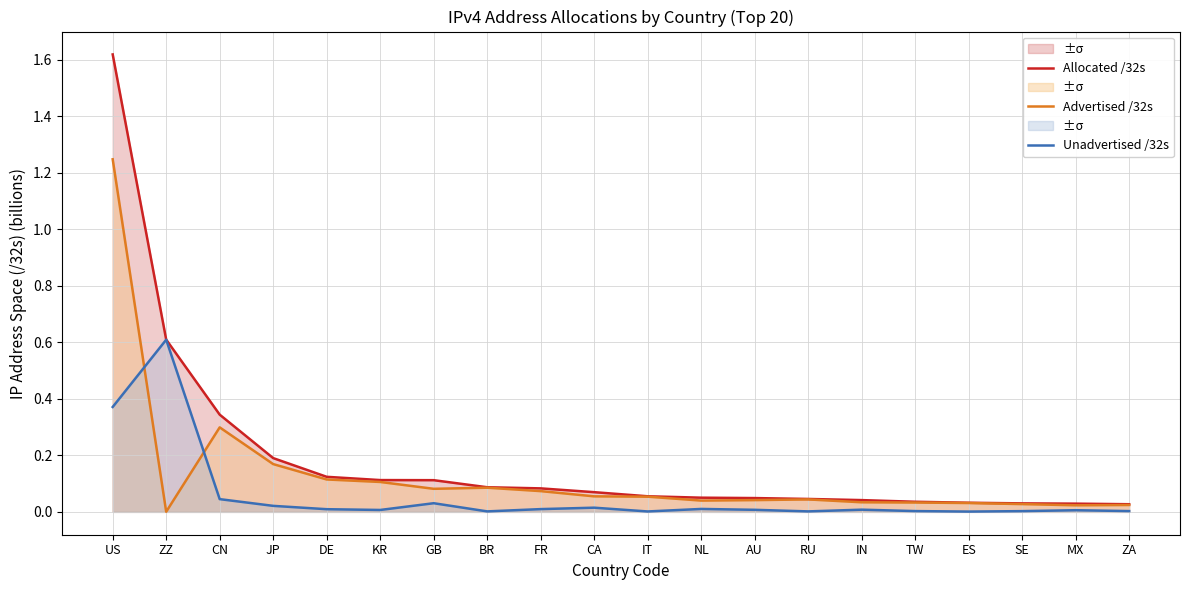

Rank the series by their maximum value, from lowest to highest.

Unadvertised /32s, Advertised /32s, Allocated /32s